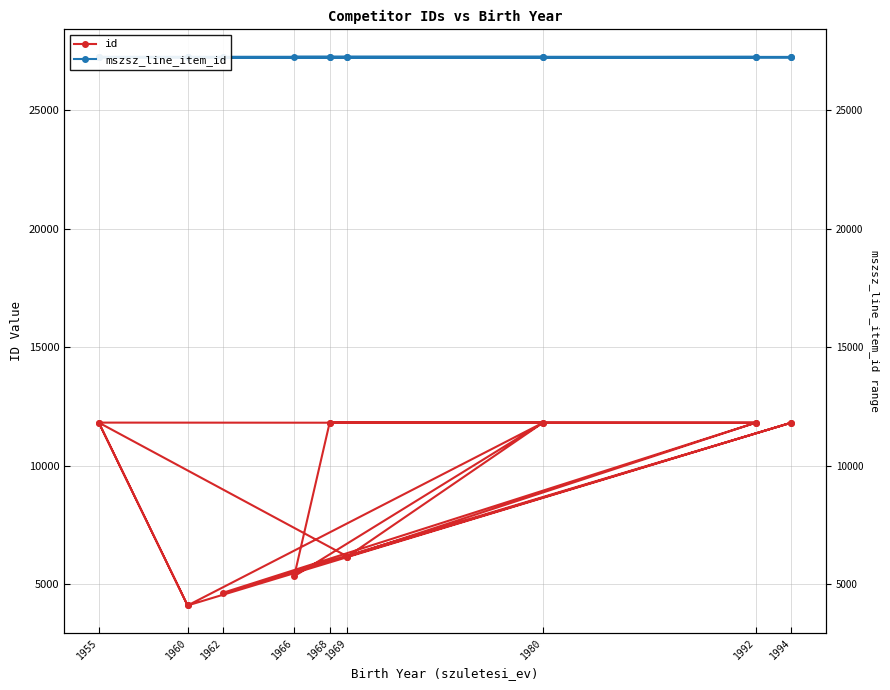

What is the average value of the mszsz_line_item_id series?

27242